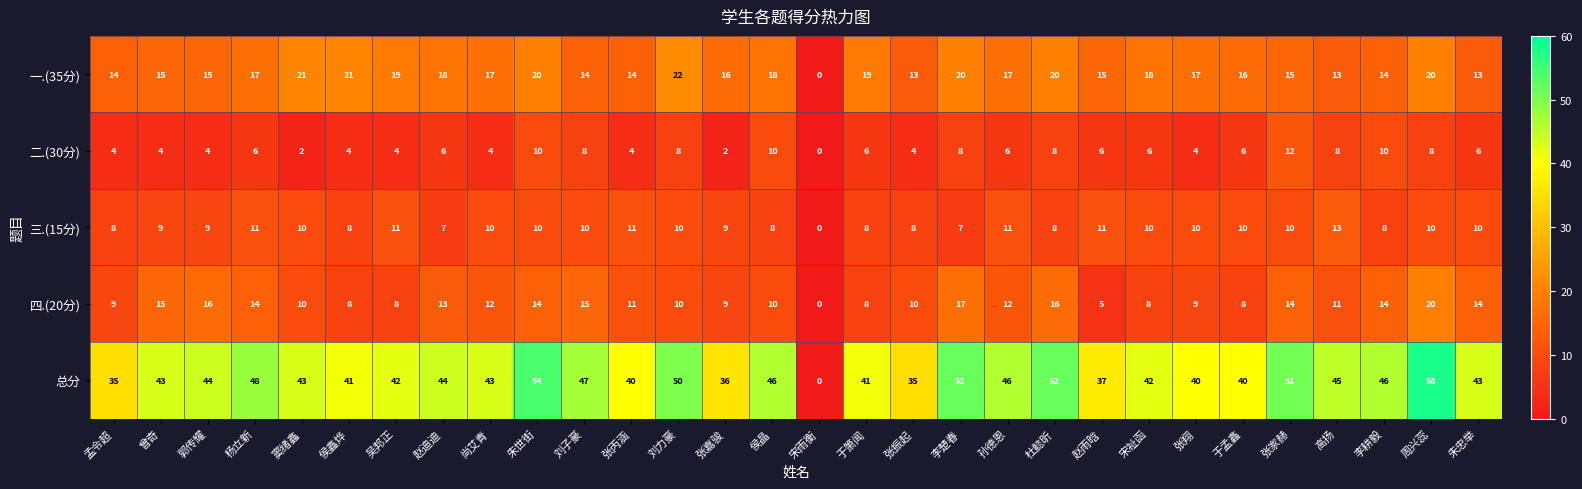

What is the difference between the second highest and minimum values in the 四.(20分) series?

17